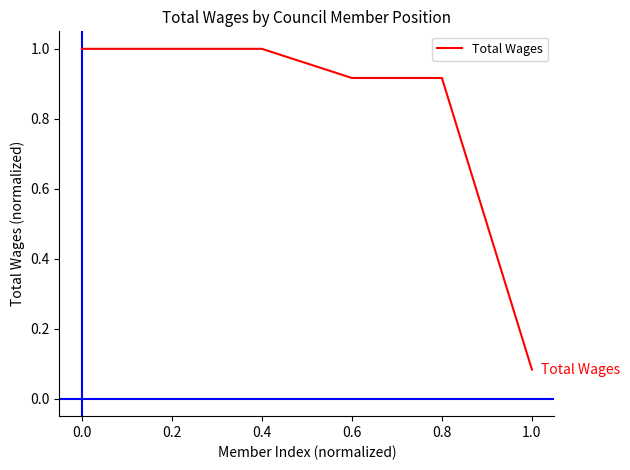

What is the sum of all values?

4.9